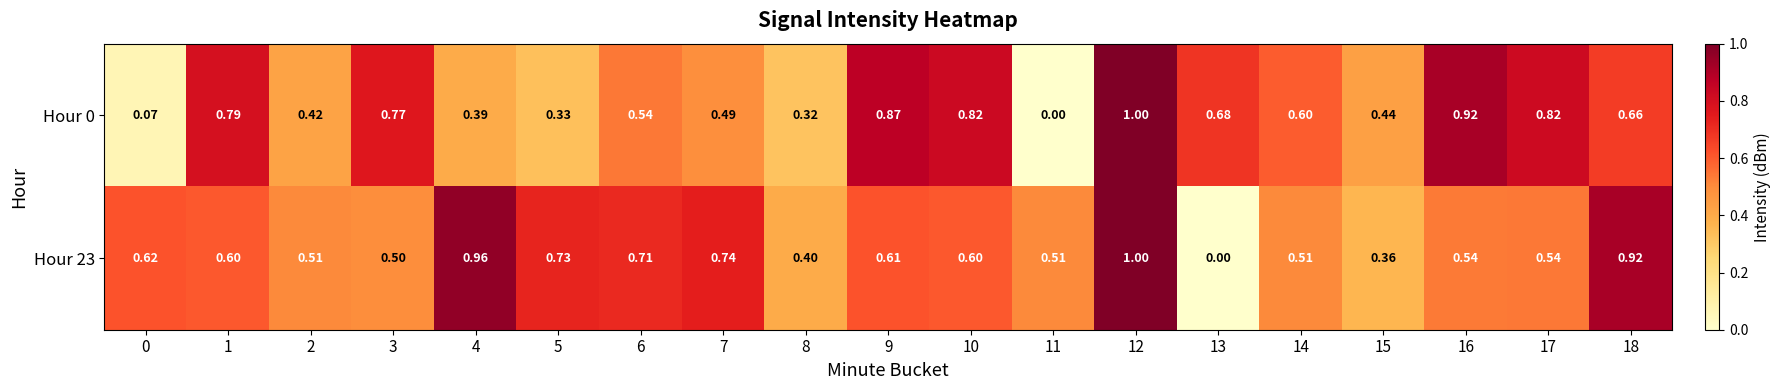

At 8, list the series in order from smallest to largest.

Hour 0, Hour 23